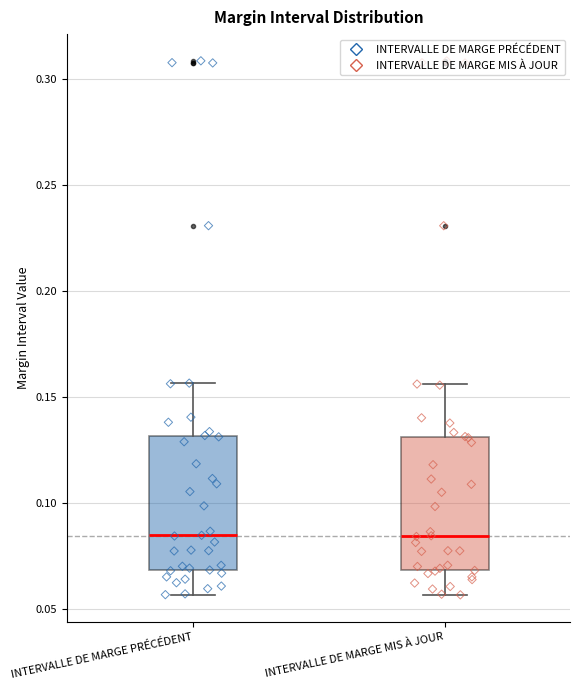

Where does the upper whisker of the box for INTERVALLE DE MARGE MIS À JOUR end on the y-axis? The values are not printed on the chart, so give them approximately, as read against the axis.

0.155